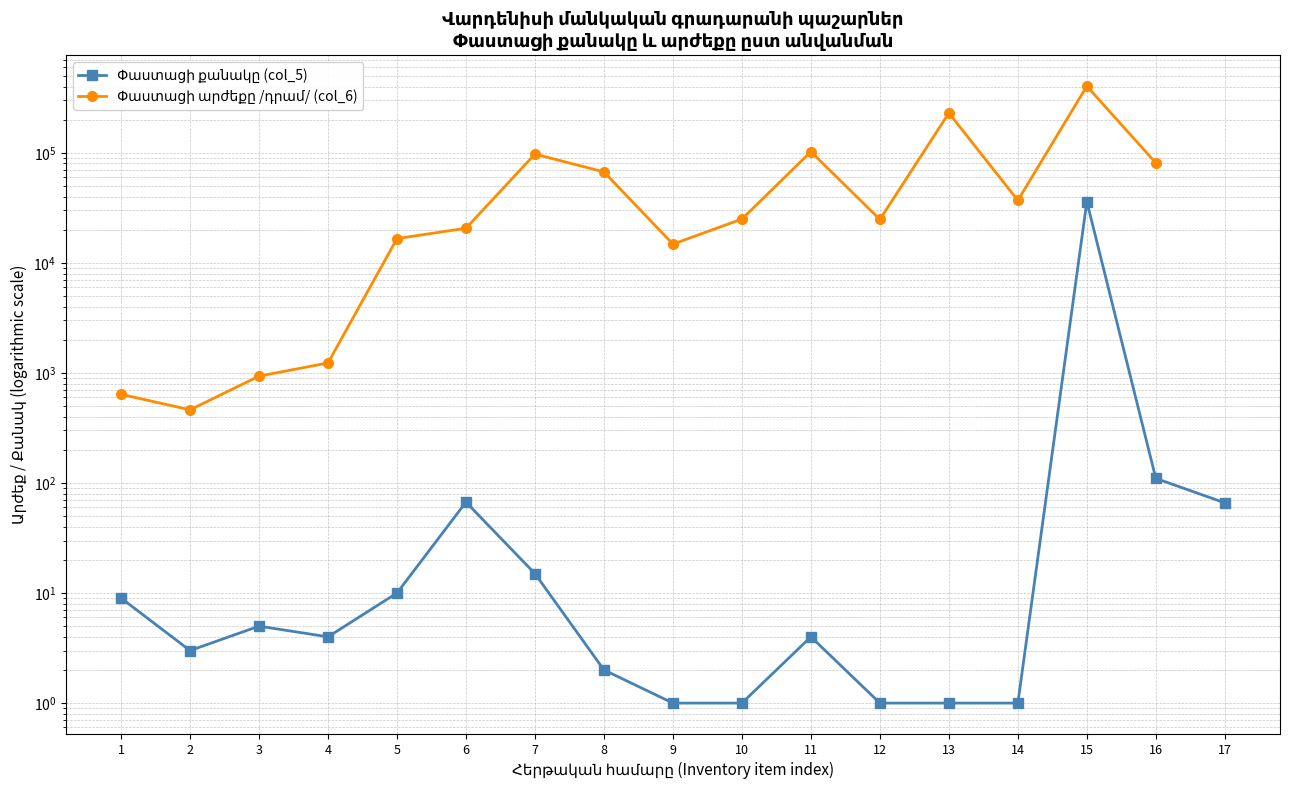

Which series has the largest range (max minus min)?

Փաստացի արժեքը /դրամ/ (col_6)